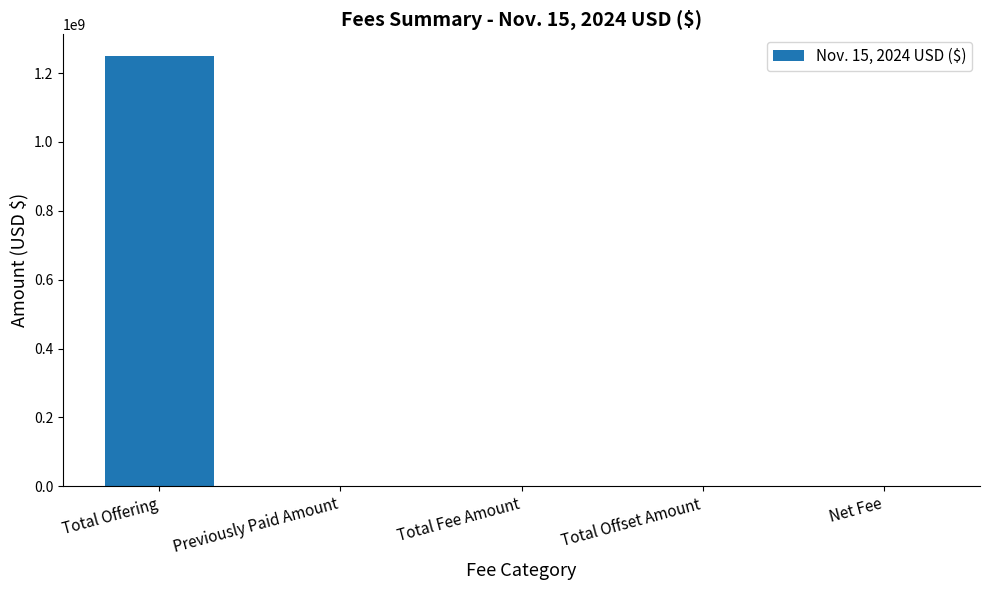

What is the approximate value at Total Offering?

1250000000